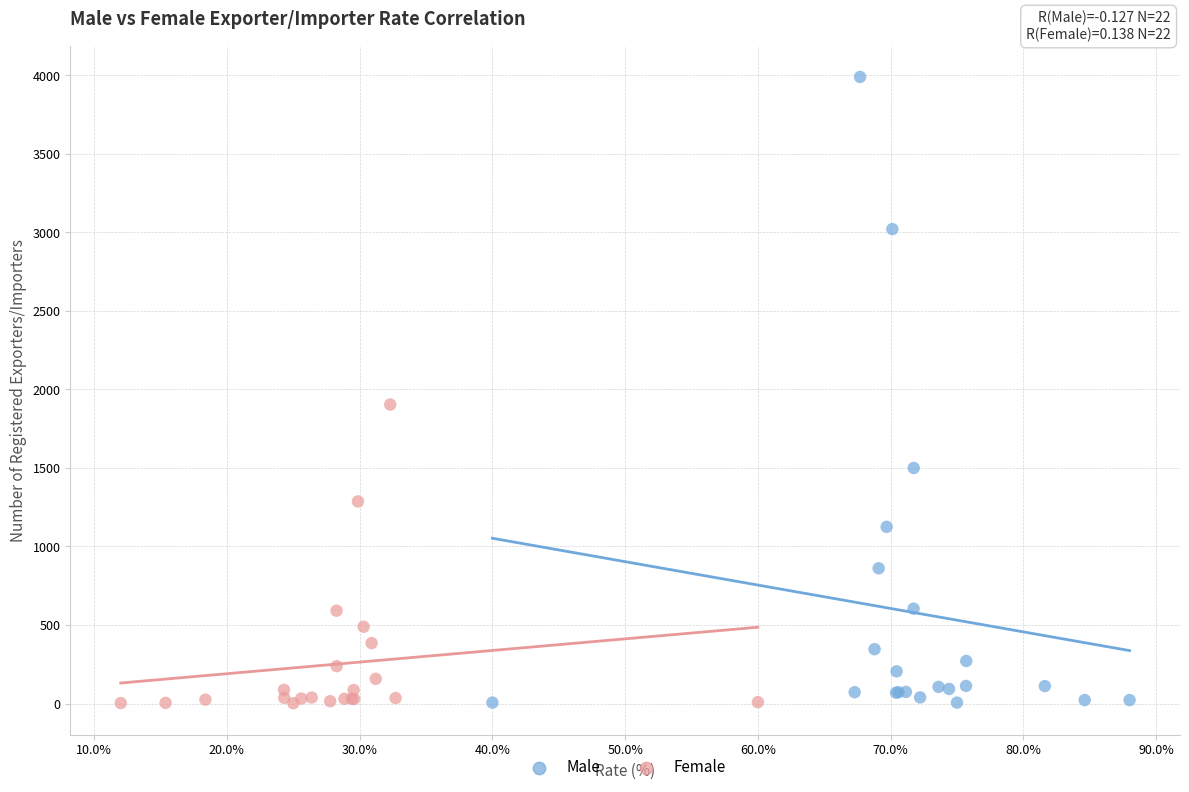

Which series has the largest Y range (max minus min)?

Male